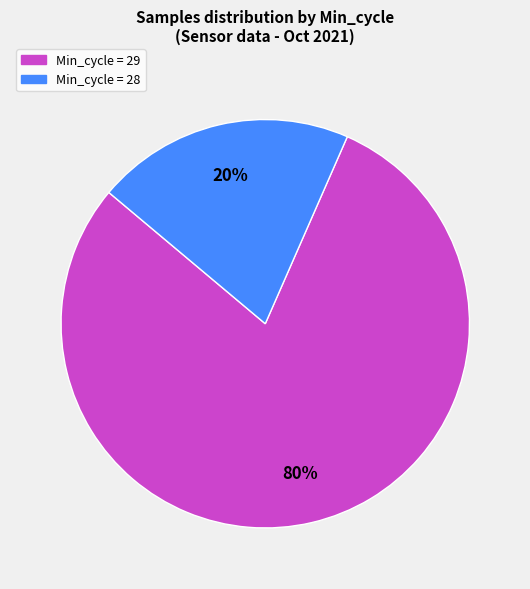

How many slices are in this pie chart?

2